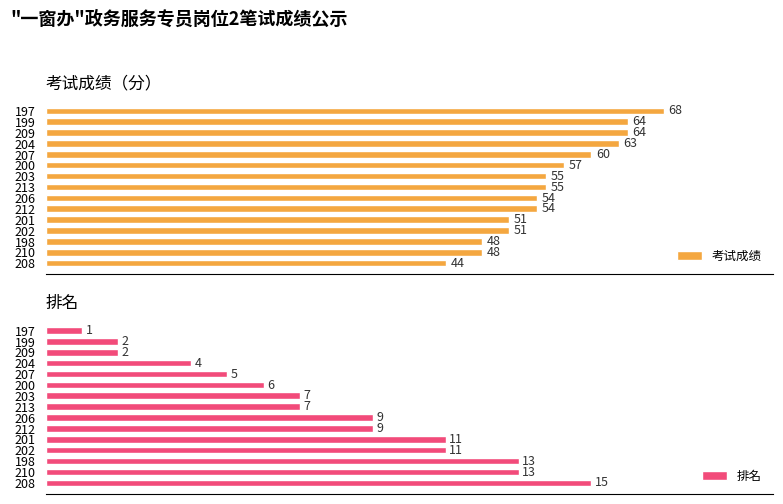

Between 197 and 212, which series saw the biggest shift?

考试成绩